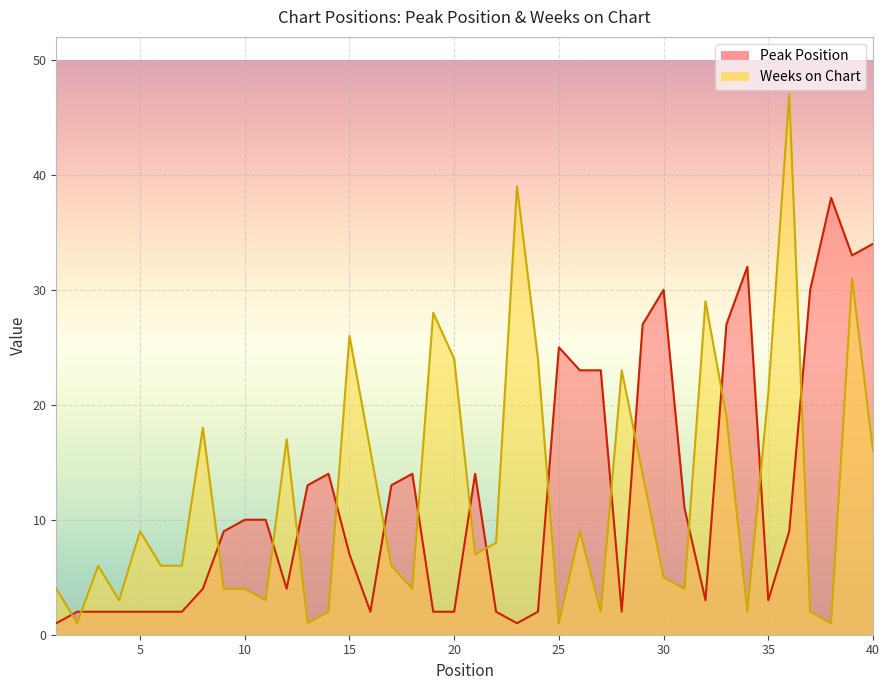

Which series ends up on top after the final intersection of Weeks on Chart and Peak Position?

Peak Position